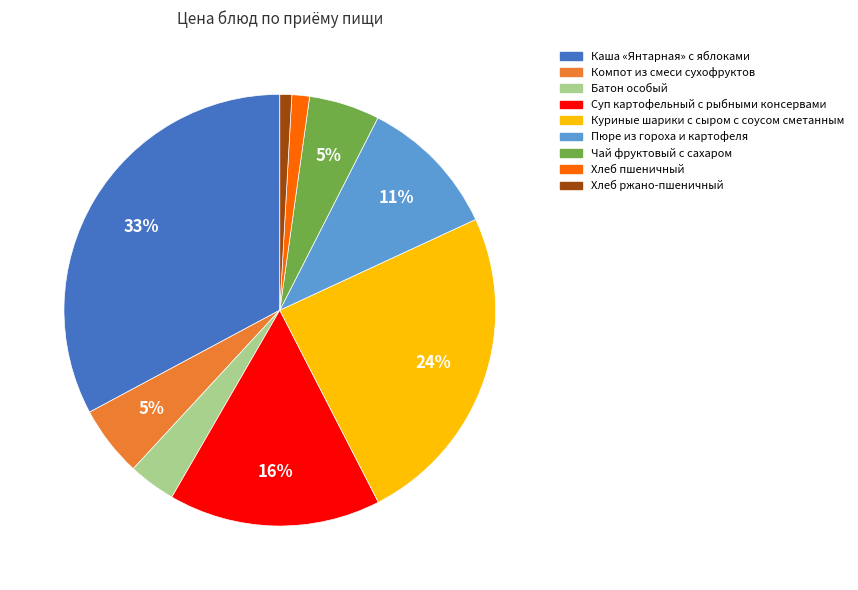

How many segments does this pie chart have?

9